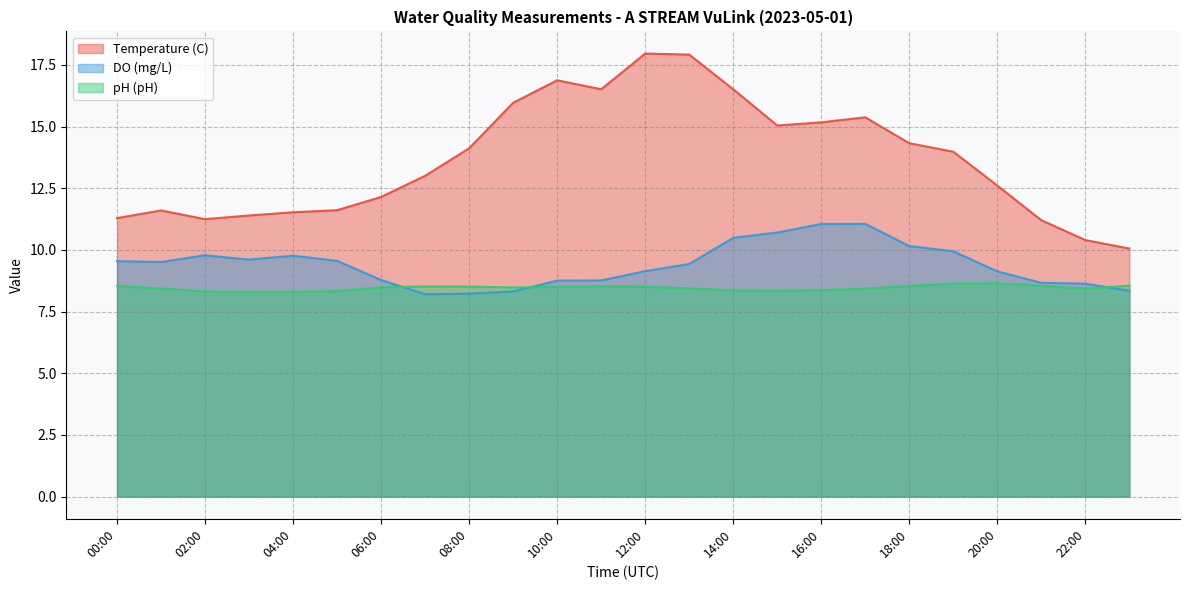

Where does the DO (mg/L) series first go above 9?

00:00